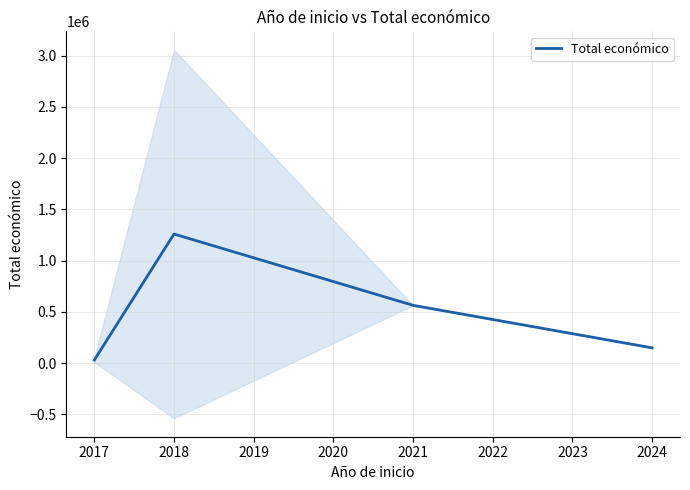

Reading left to right, list all the values displayed in this chart.

30747.5	1260218.0	564758.0	150000.0